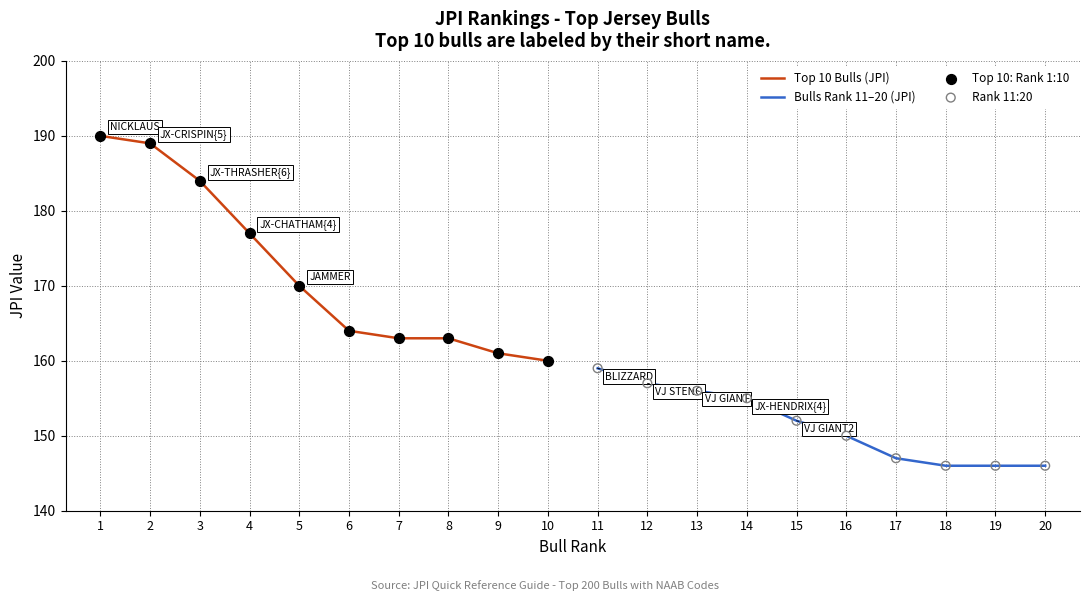

Which series reaches the minimum Y coordinate?

Bulls Rank 11–20 (JPI)